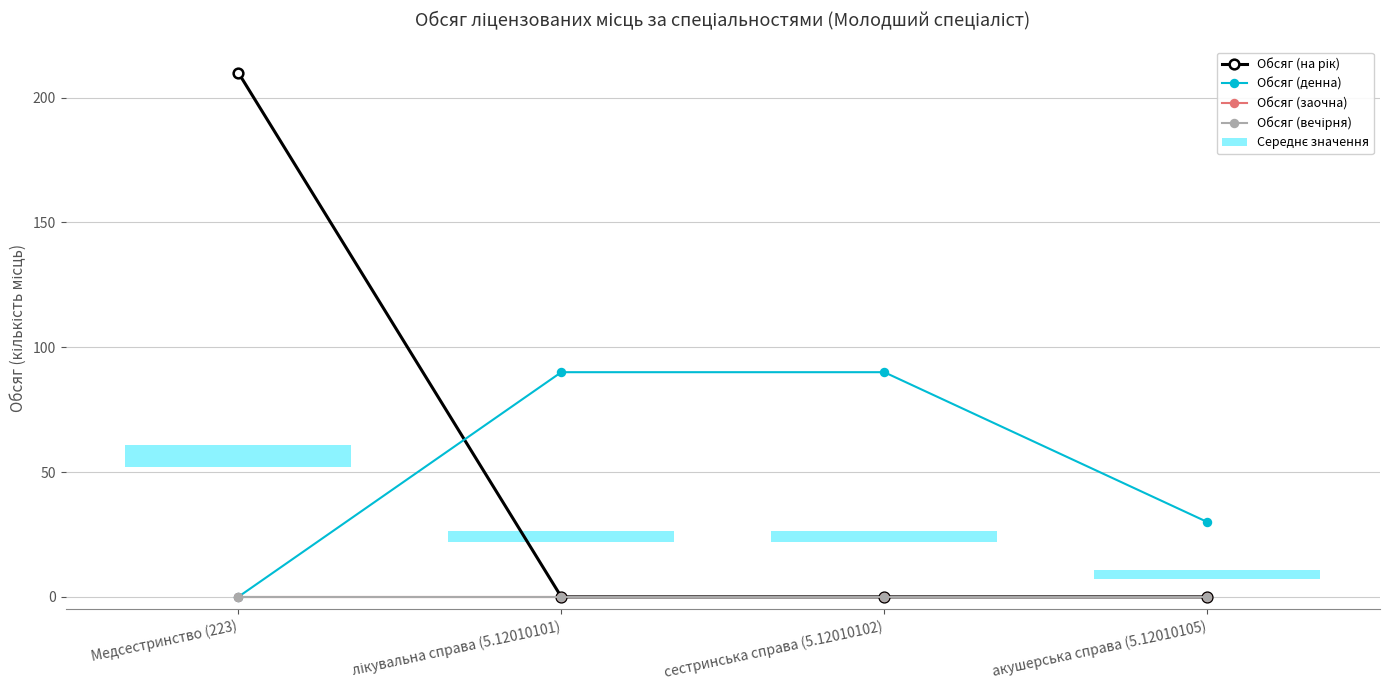

What is the total value across all series at акушерська справа (5.12010105)?

30